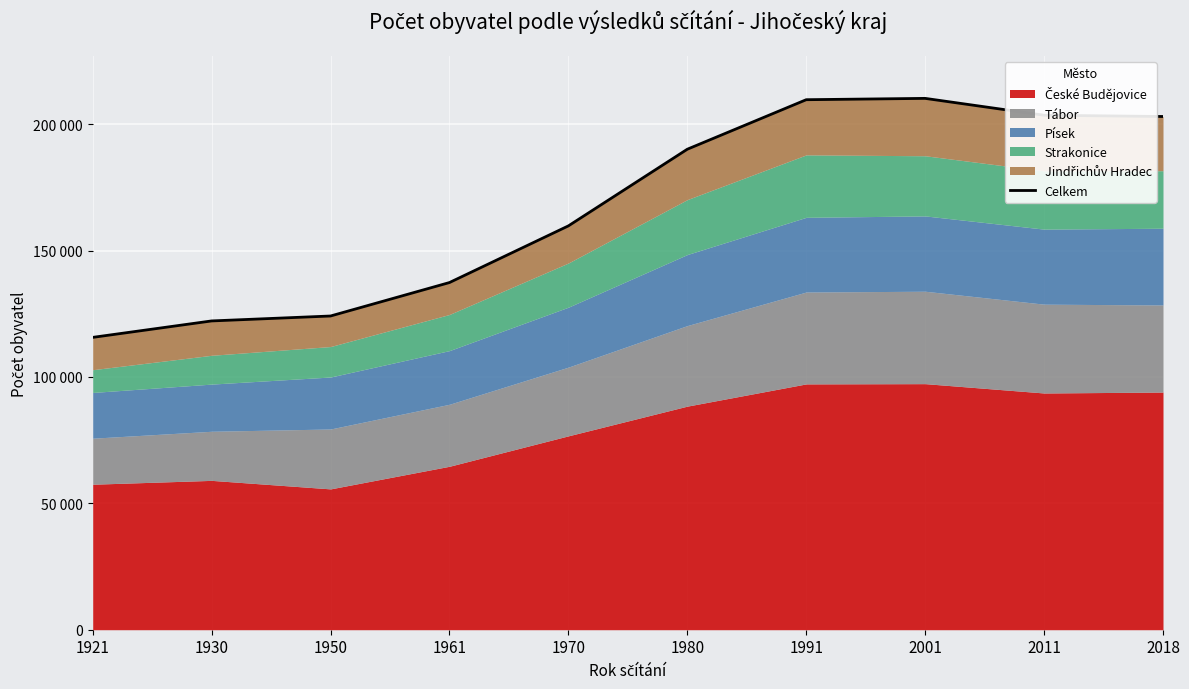

What is the greatest value displayed?

210187